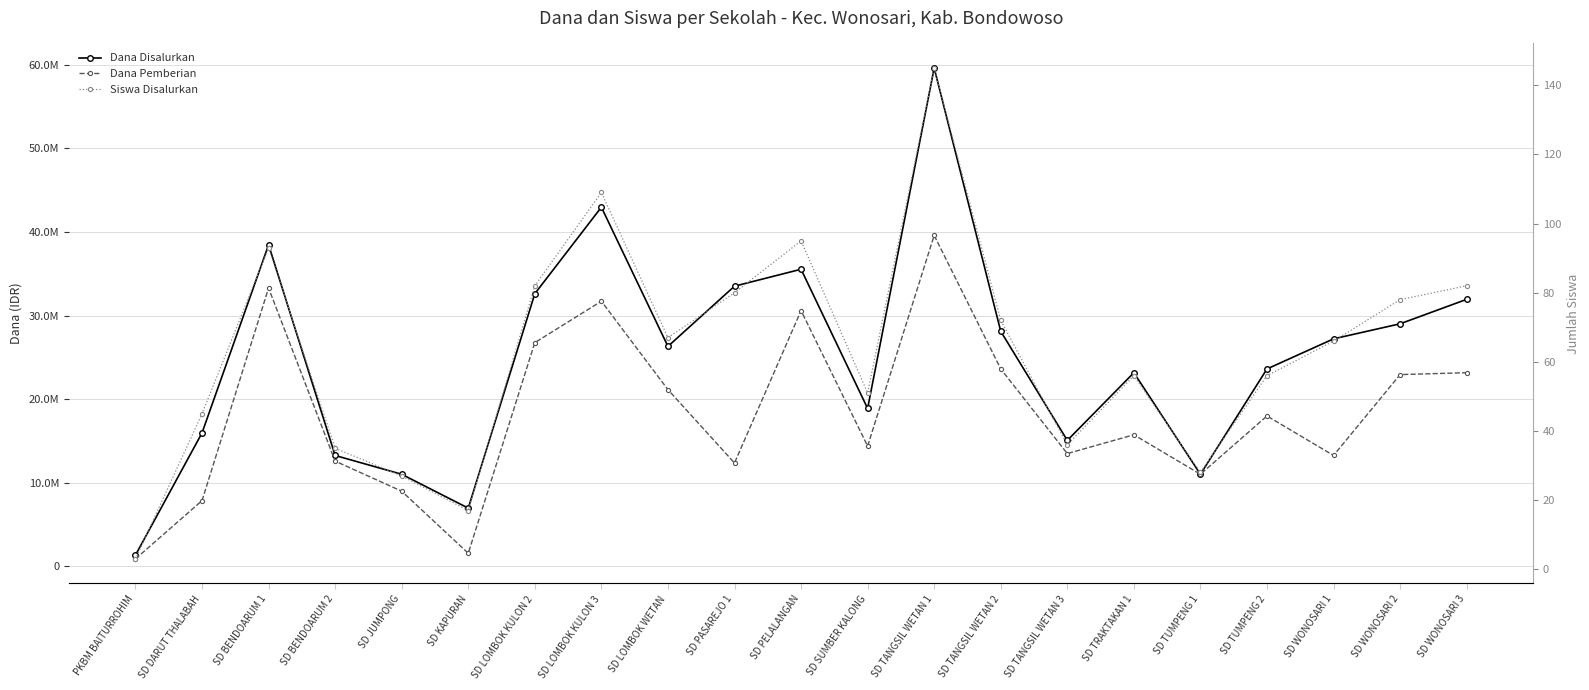

List the series in order of their peak value, lowest first.

Siswa Disalurkan, Dana Pemberian, Dana Disalurkan